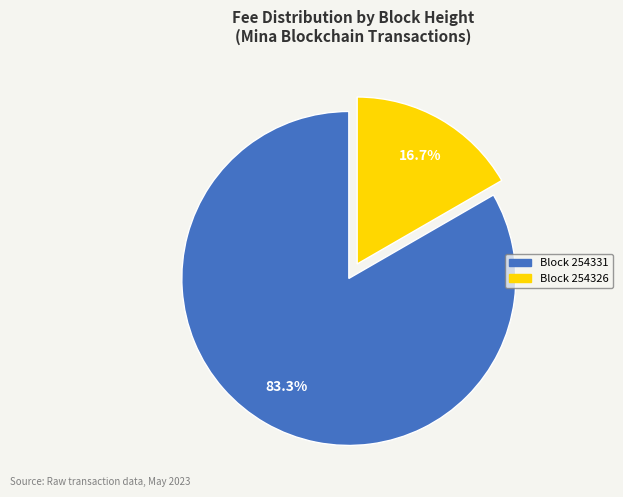

Does any single category account for the majority?

Yes